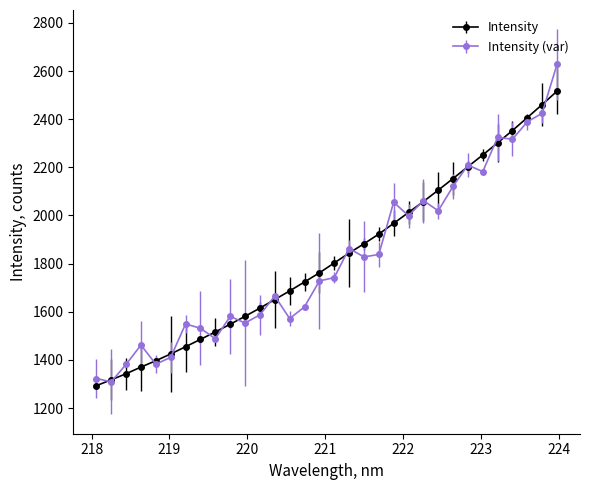

List the series in order of their peak value, highest first.

Intensity (var), Intensity